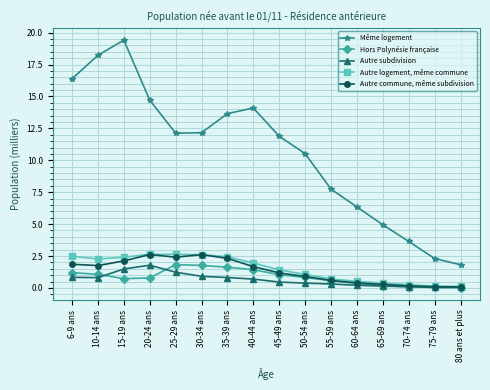

True or false: Autre commune, même subdivision and Même logement cross at least once.

False